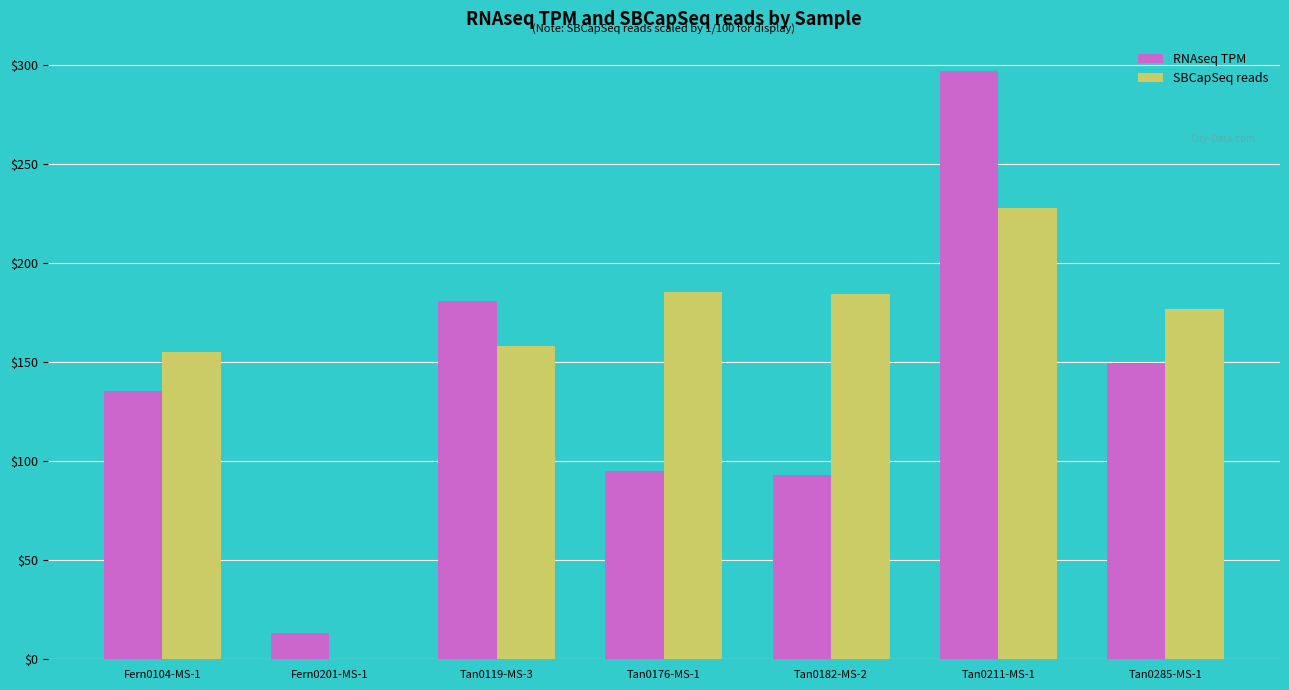

Which category has the highest value in the SBCapSeq reads series?

Tan0211-MS-1